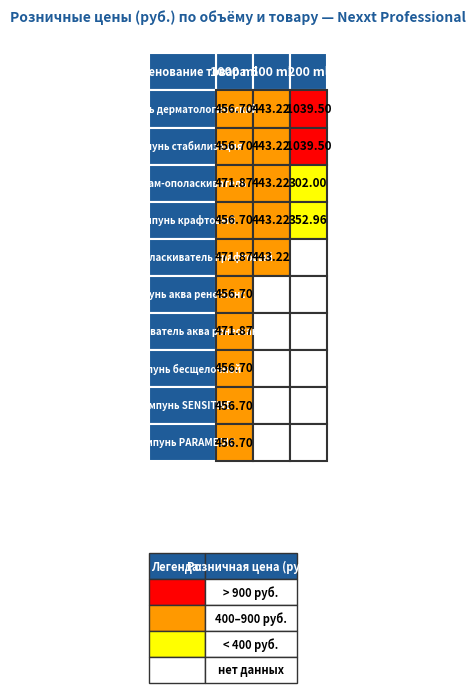

What is the difference between the highest and lowest values at 5?

456.7